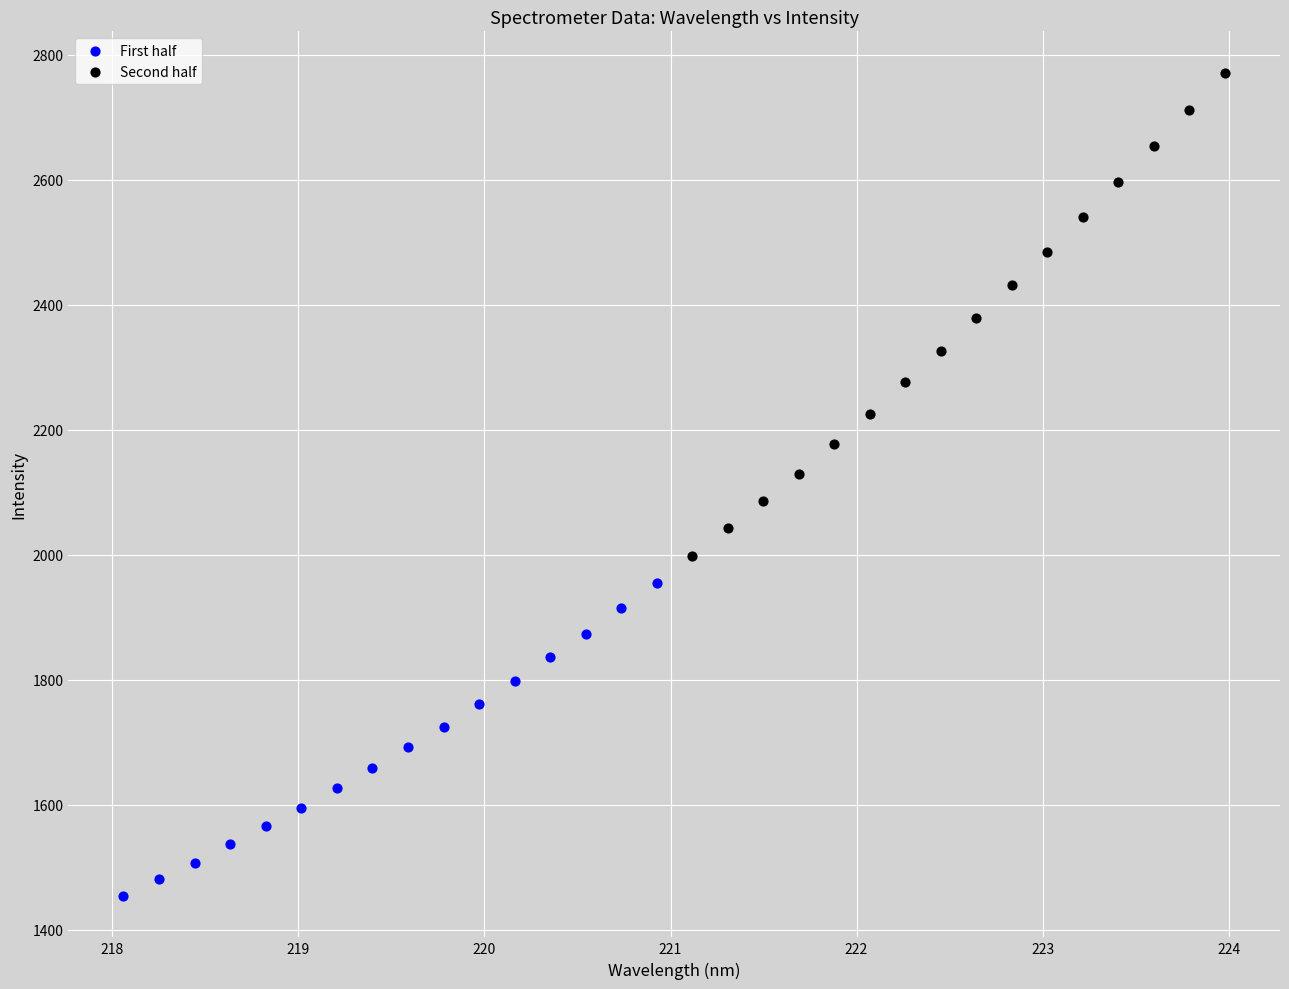

Which series has the widest spread of Y values?

Second half